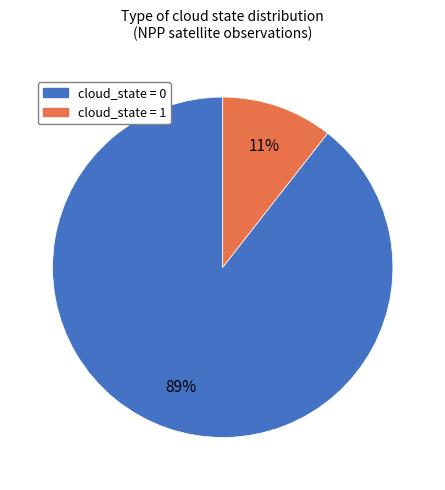

How many slices are in this pie chart?

2